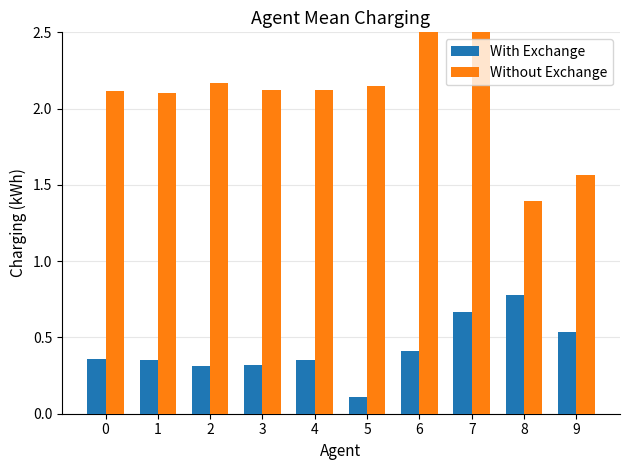

Reading left to right, what are all the values shown in this chart?

With Exchange: 0.4	0.4	0.3	0.3	0.4	0.1	0.4	0.7	0.8	0.5
Without Exchange: 2.1	2.1	2.2	2.1	2.1	2.1	2.6	2.6	1.4	1.6